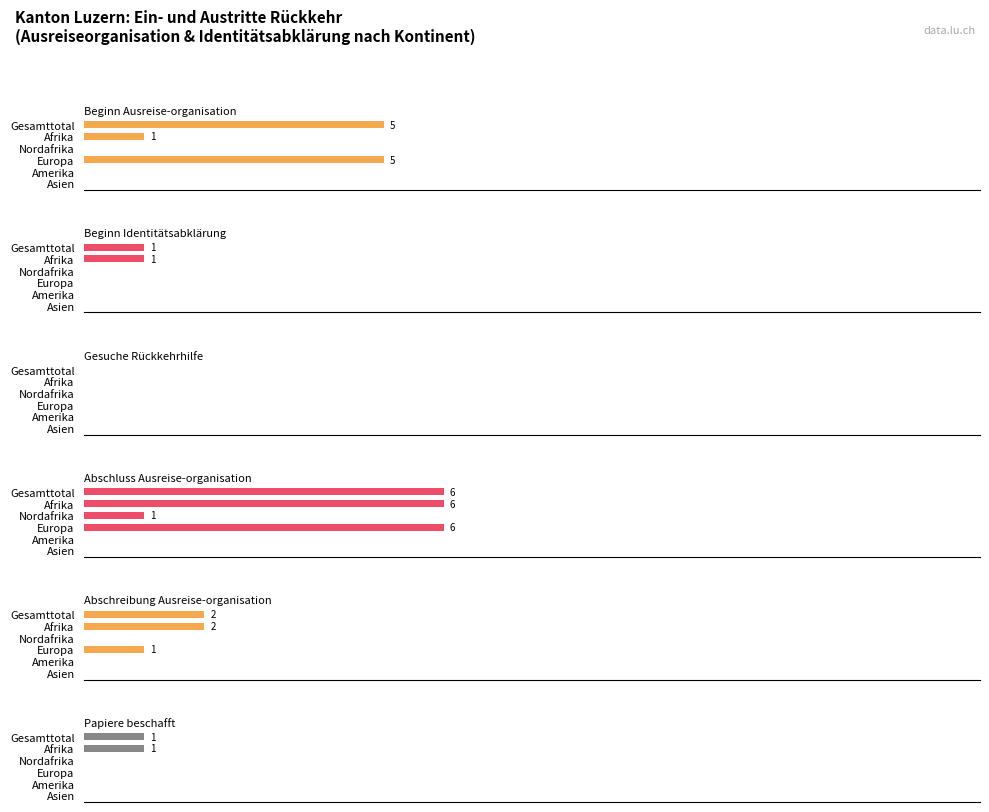

Are the bars horizontal?

Yes